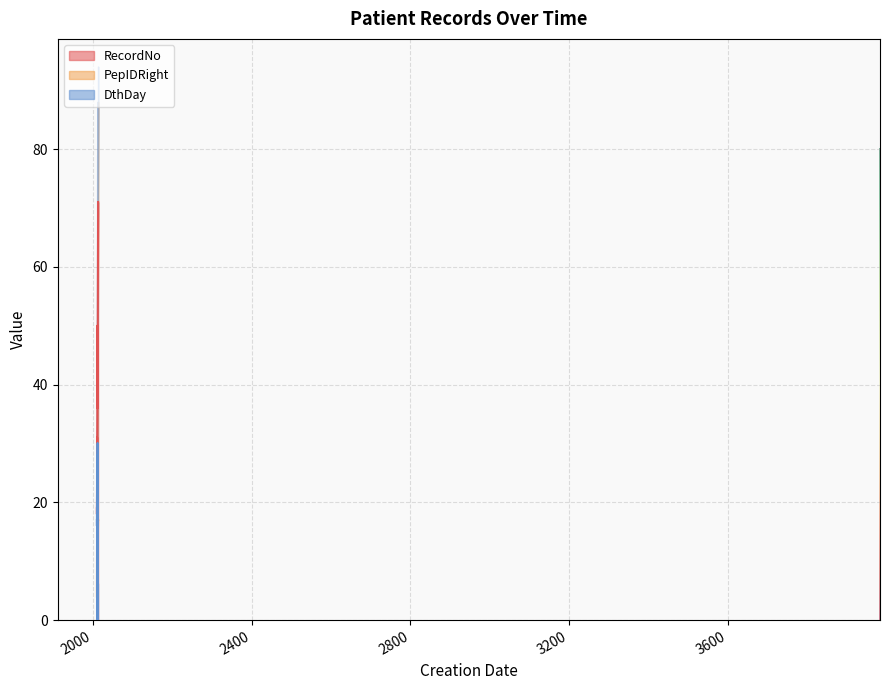

Is the value of DthDay at 2012-02-21 greater than the value of RecordNo at 2012-02-21?

No